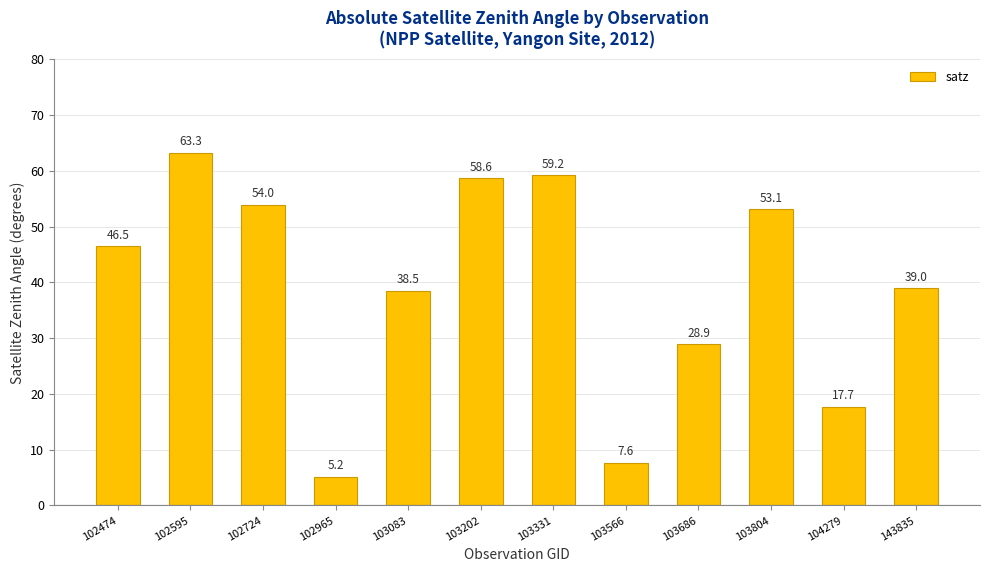

Between 103331 and 102724, which is larger?

103331